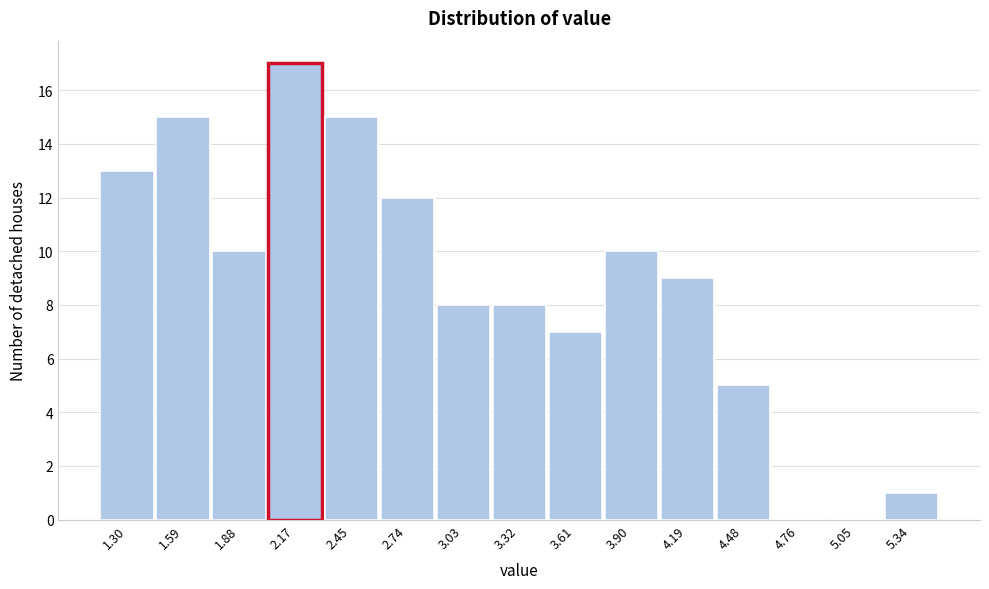

Reading right to left, transcribe all the data shown in this chart.

5.34=1	5.05=0	4.76=0	4.48=5	4.19=9	3.90=10	3.61=7	3.32=8	3.03=8	2.74=12	2.45=15	2.17=17	1.88=10	1.59=15	1.30=13